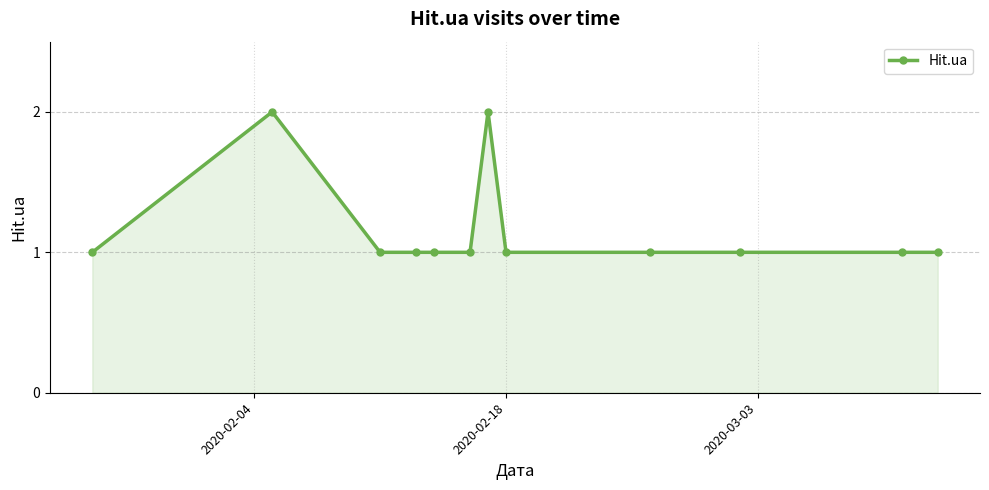

Reading left to right, what are all the values shown in this chart?

1	2	1	1	1	1	2	1	1	1	1	1